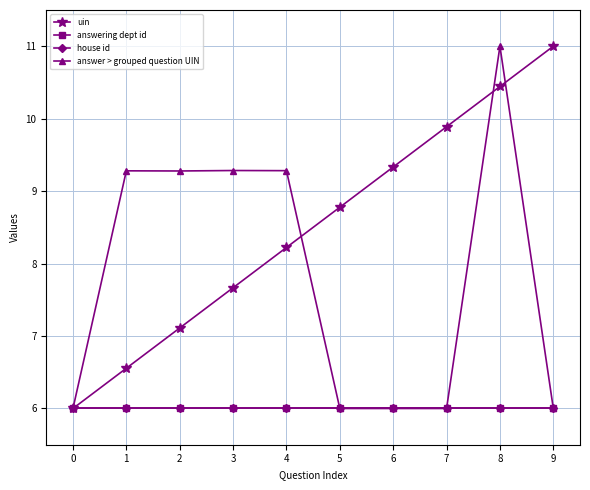

Which series changed the most between 7 and 8?

answer > grouped question UIN